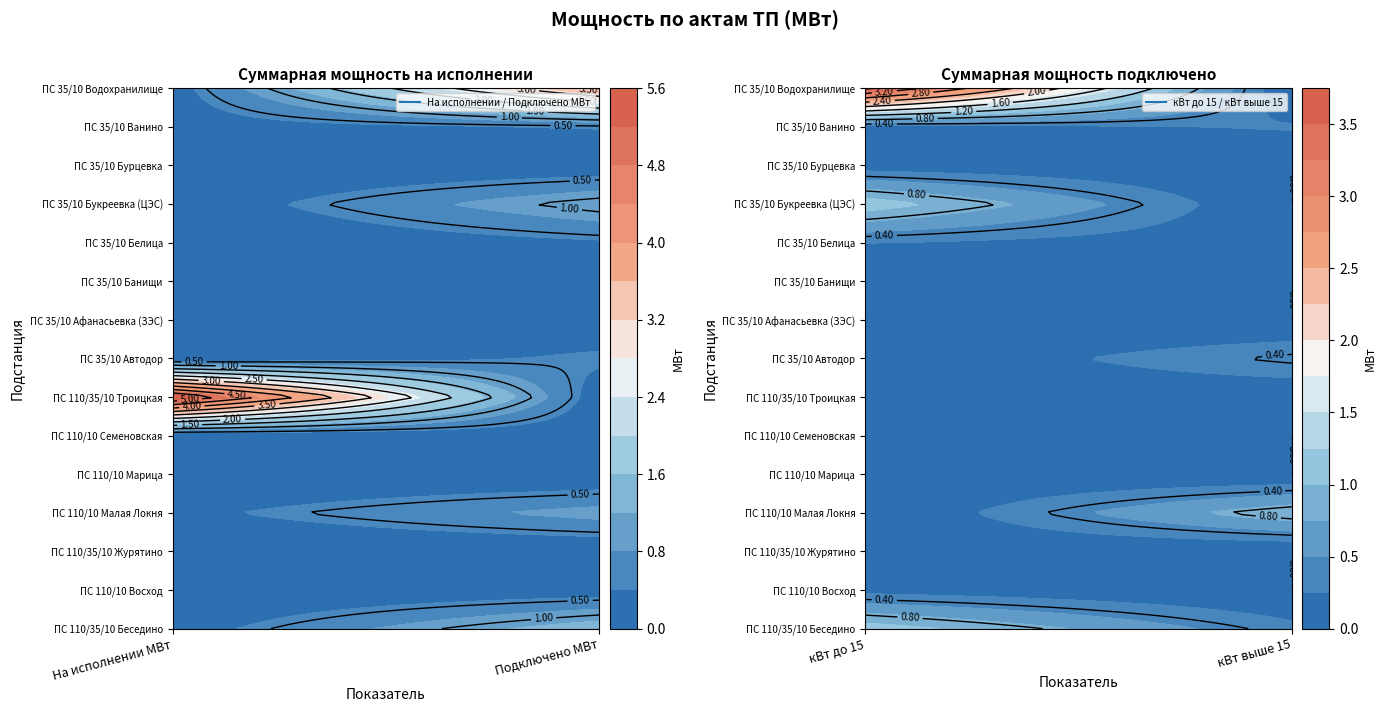

List the series in order of their peak value, highest first.

ПС 110/35/10 Троицкая, ПС 35/10 Водохранилище, ПС 110/35/10 Беседино, ПС 35/10 Букреевка (ЦЭС), ПС 110/10 Малая Локня, ПС 35/10 Автодор, ПС 35/10 Ванино, ПС 35/10 Белица, ПС 110/10 Восход, ПС 35/10 Афанасьевка (ЗЭС), ПС 110/10 Семеновская, ПС 35/10 Бурцевка, ПС 35/10 Банищи, ПС 110/35/10 Журятино, ПС 110/10 Марица